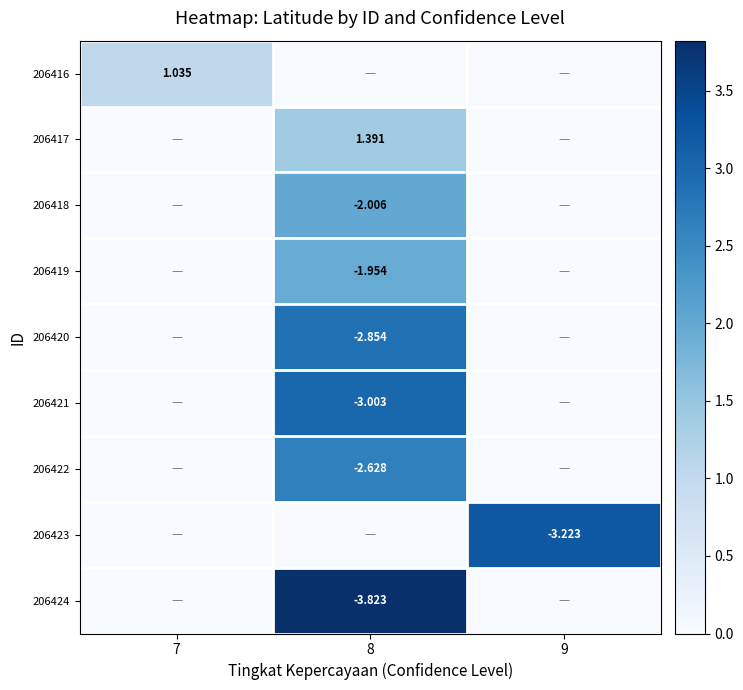

At which label does 206421 reach its peak?

8